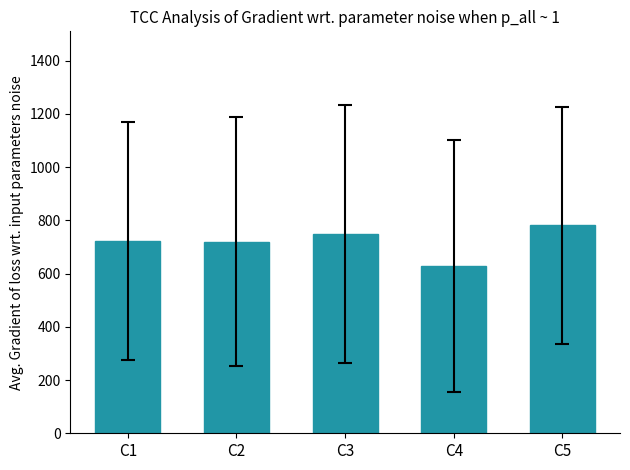

The value at C5 is 782. True or false?

True